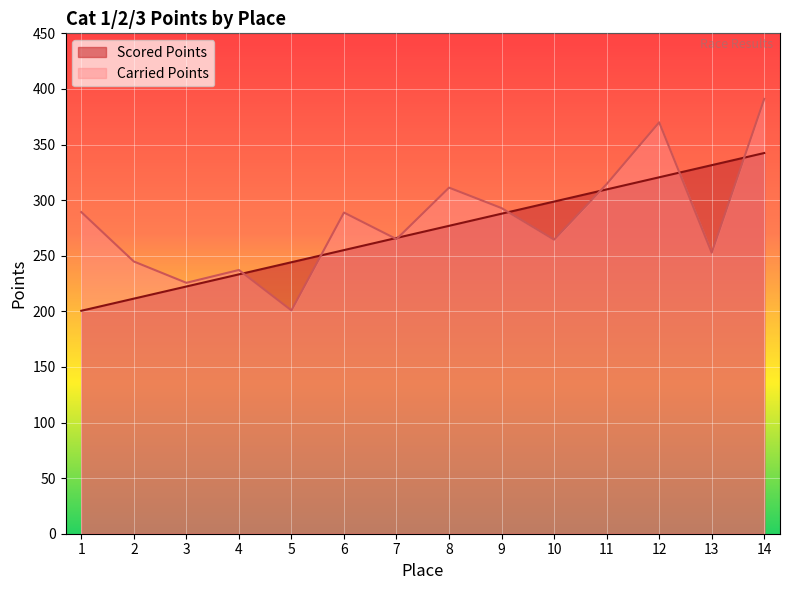

Rank the categories by Carried Points value from highest to lowest.

14, 12, 11, 8, 9, 1, 6, 7, 10, 13, 2, 4, 3, 5